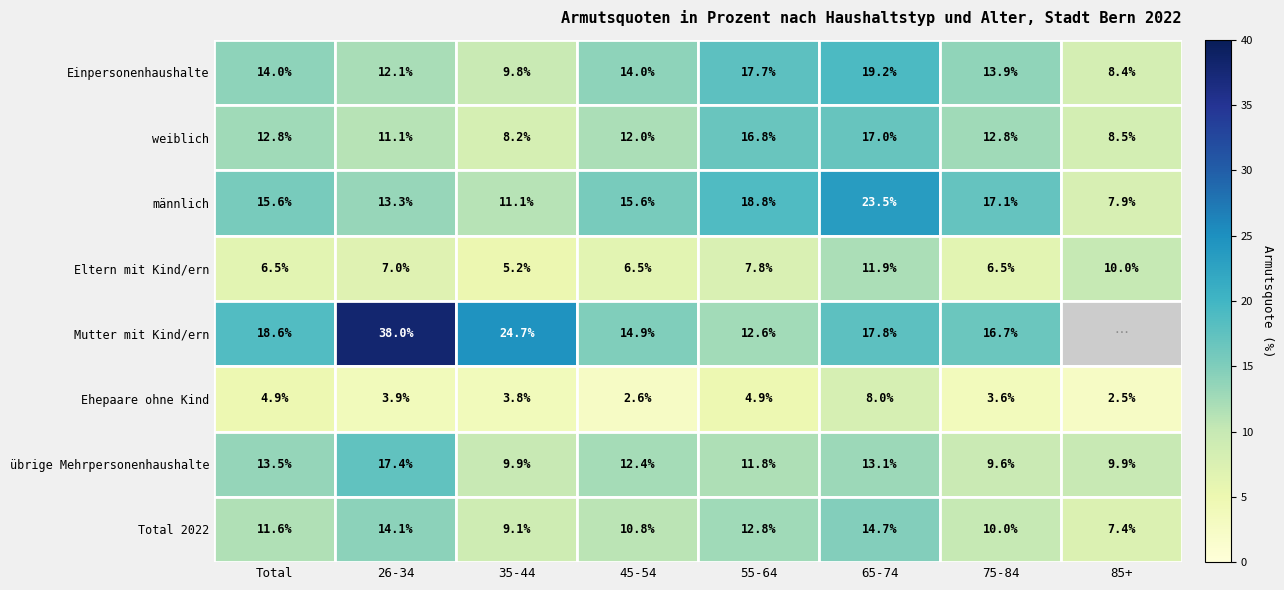

The value of Total 2022 at 75-84 is 10.0. True or false?

True